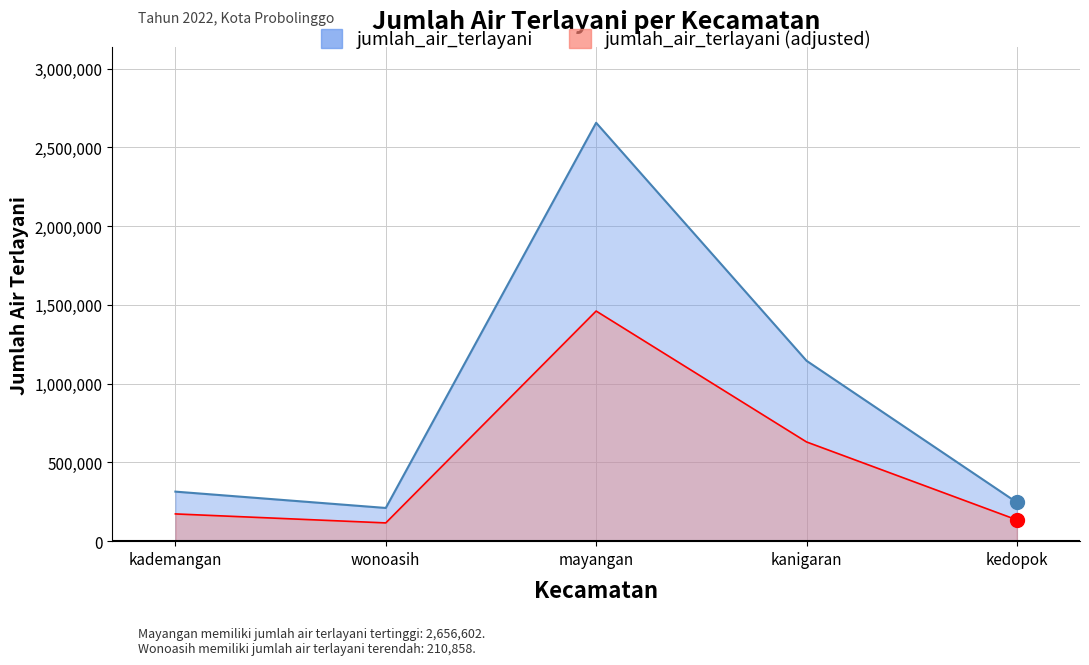

The value at kademangan is 95456. True or false?

False